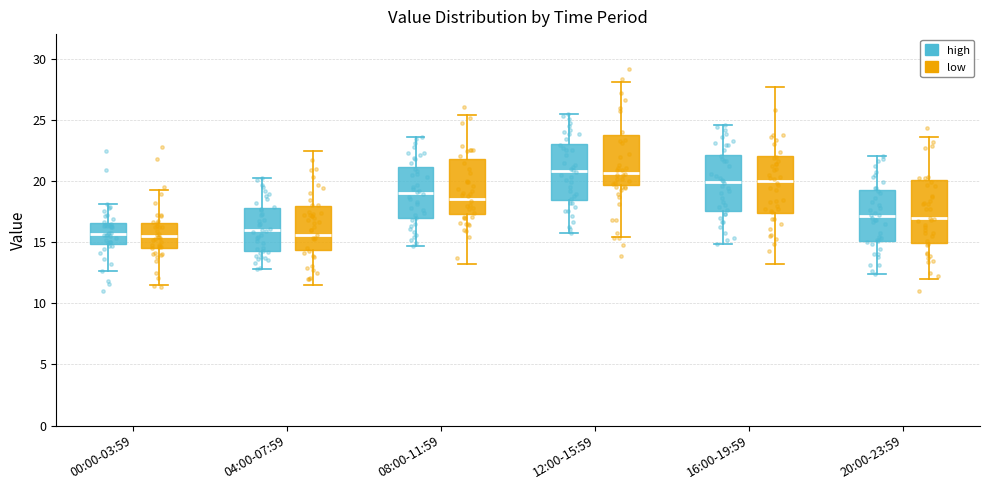

Where does the median line of the box for 04:00-07:59 (high) sit on the y-axis? The values are not printed on the chart, so give them approximately, as read against the axis.

16.0